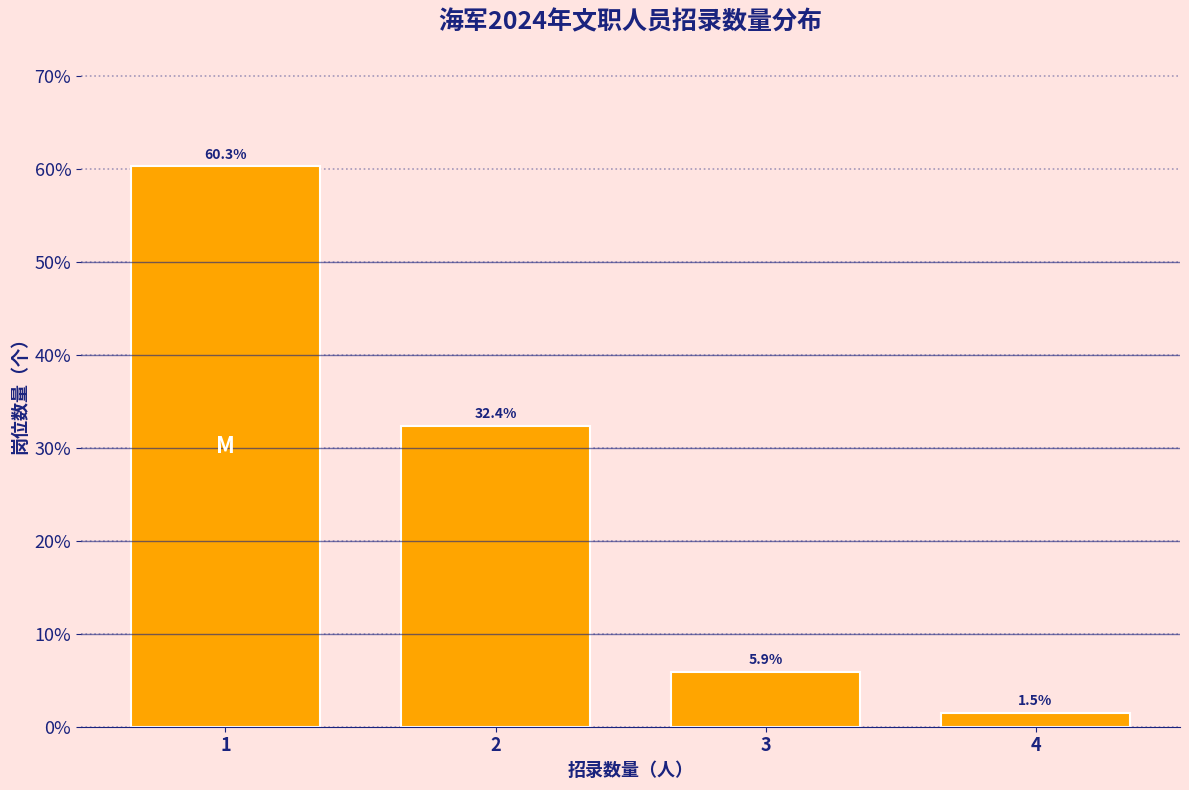

Reading right to left, extract all data points from this chart.

1.5	5.9	32.4	60.3